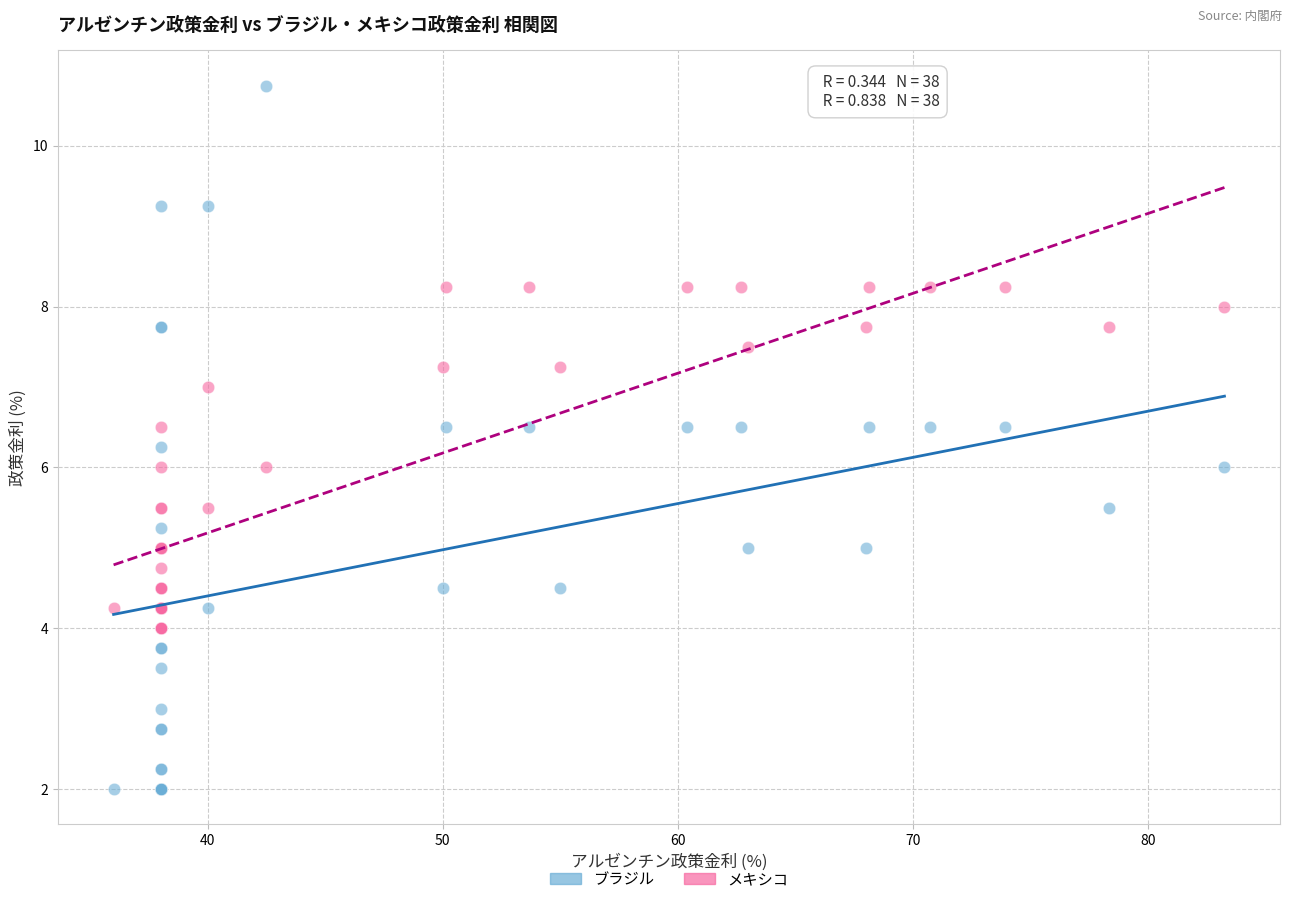

Which series contains the highest Y value?

ブラジル